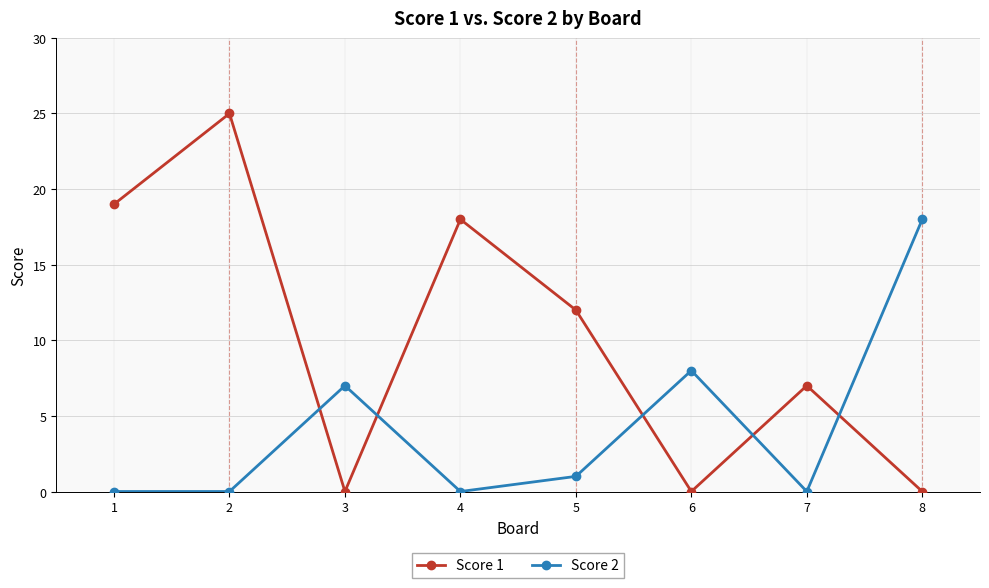

What is the difference between the Score 1 values at 1 and 3?

19